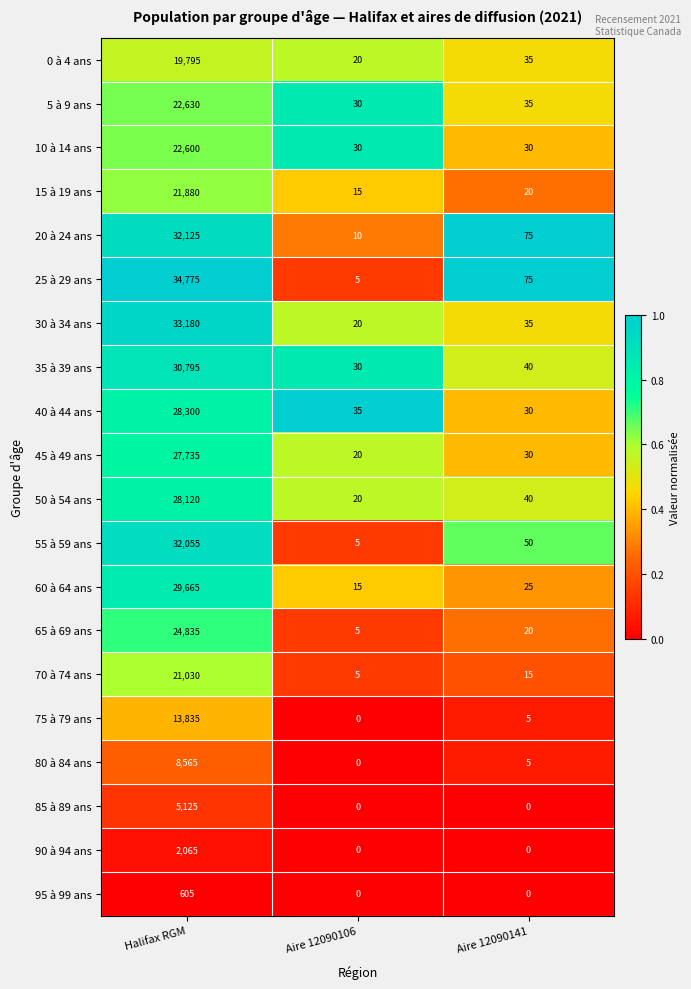

Which label corresponds to the largest value in the chart?

Halifax RGM